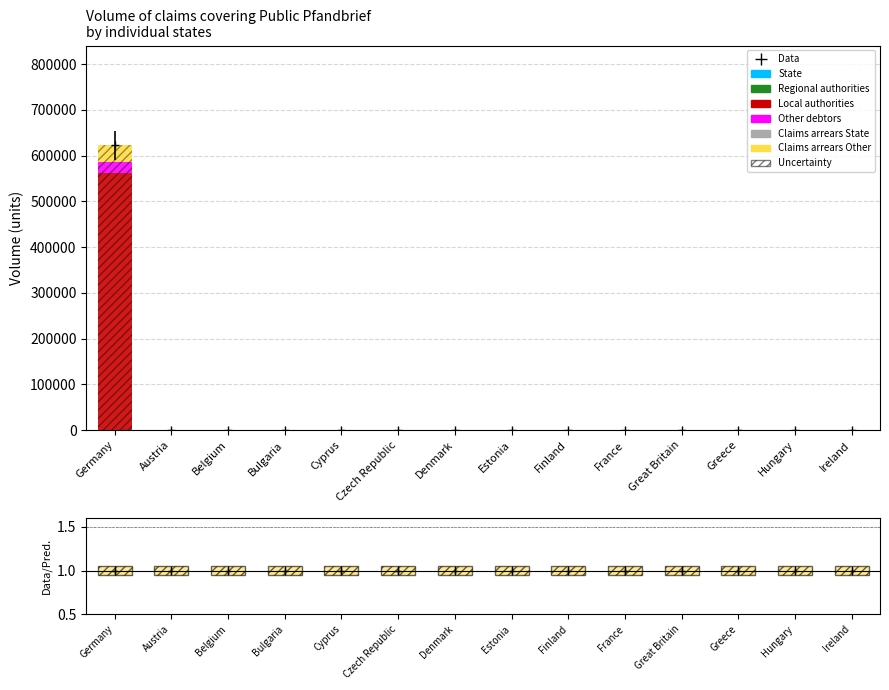

List the labels in order of Regional authorities value, smallest first.

Austria, Belgium, Bulgaria, Cyprus, Czech Republic, Denmark, Estonia, Finland, France, Great Britain, Greece, Hungary, Ireland, Germany